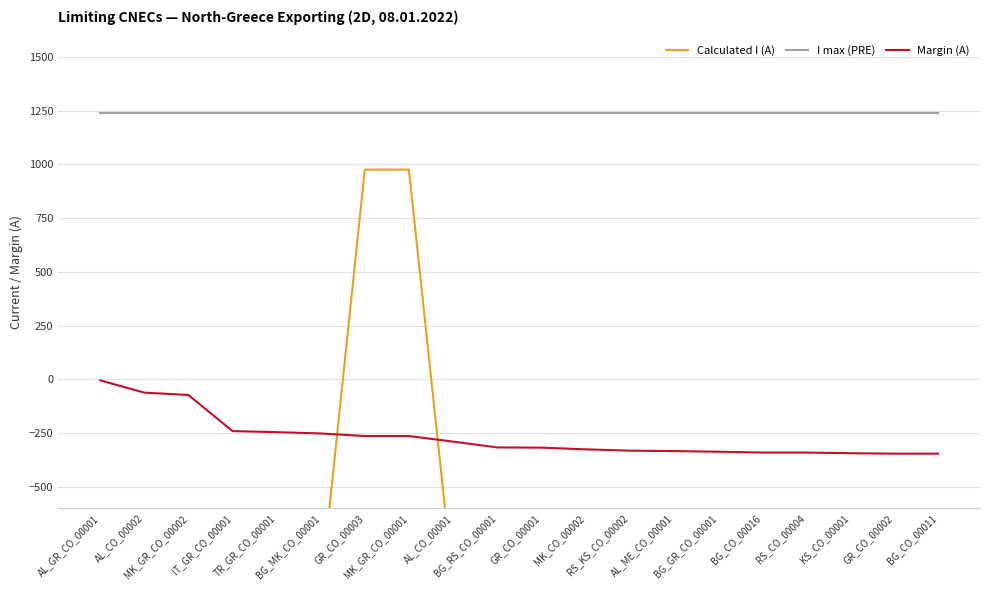

What are all the series names shown in the legend?

Calculated I (A), I max (PRE), Margin (A)